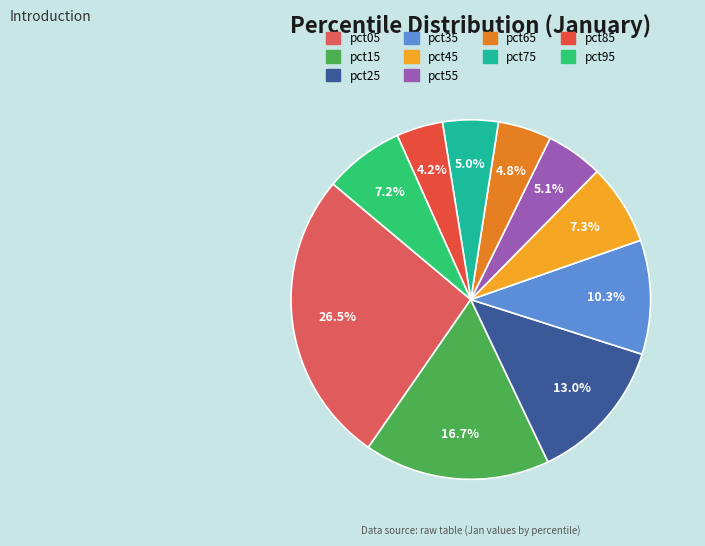

To the nearest percent, what is the difference between the pct65 and pct45 slice percentages?

2%